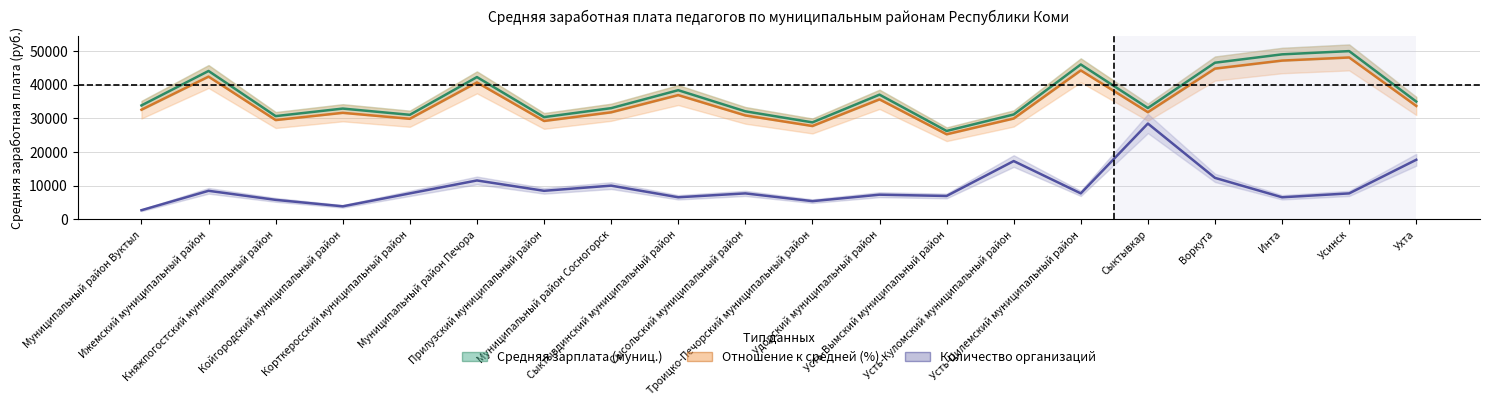

How many interior local peaks does the Количество организаций series have?

7